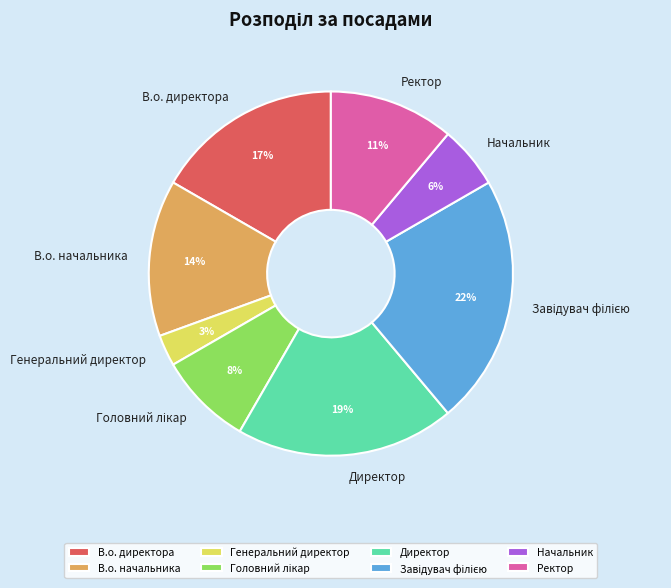

To the nearest percent, what percentage of the pie is Директор?

19%